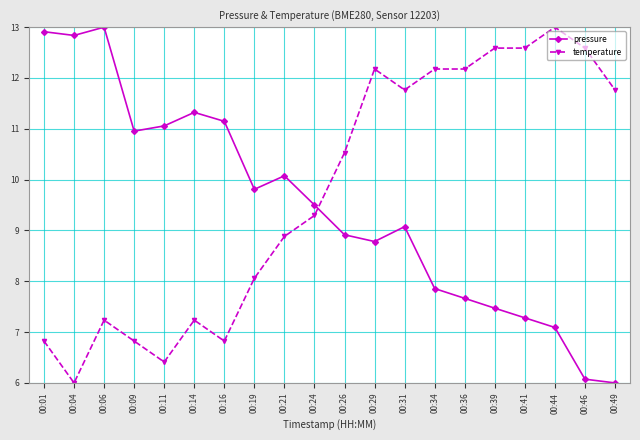

Which series changed the most between 00:24 and 00:49?

pressure